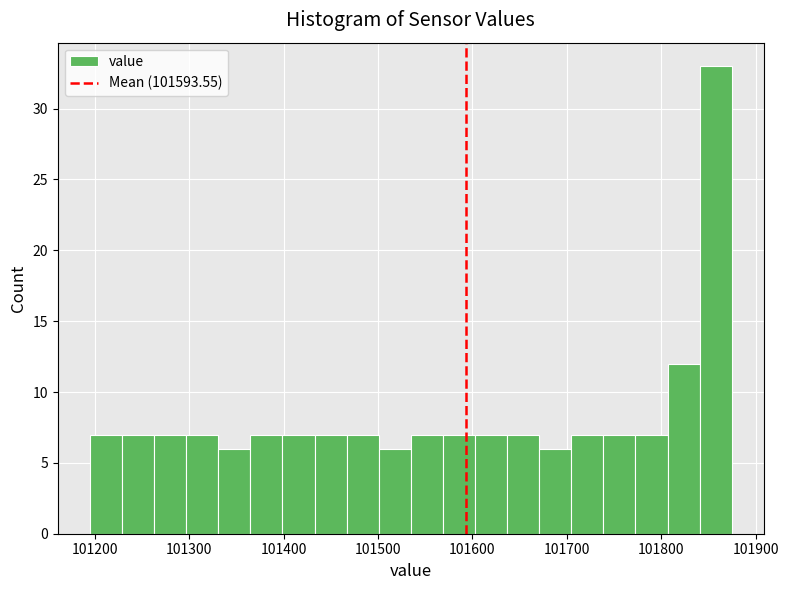

Read against the x-axis, roughly where is the centre of the tallest bar?

101860